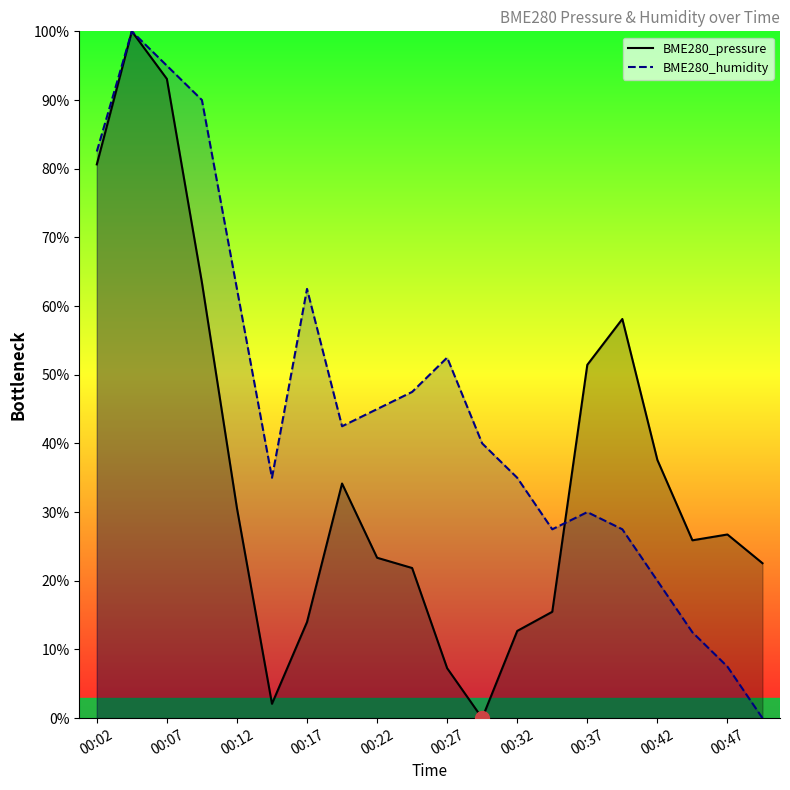

True or false: BME280_humidity has more than 0 interior local peaks.

True